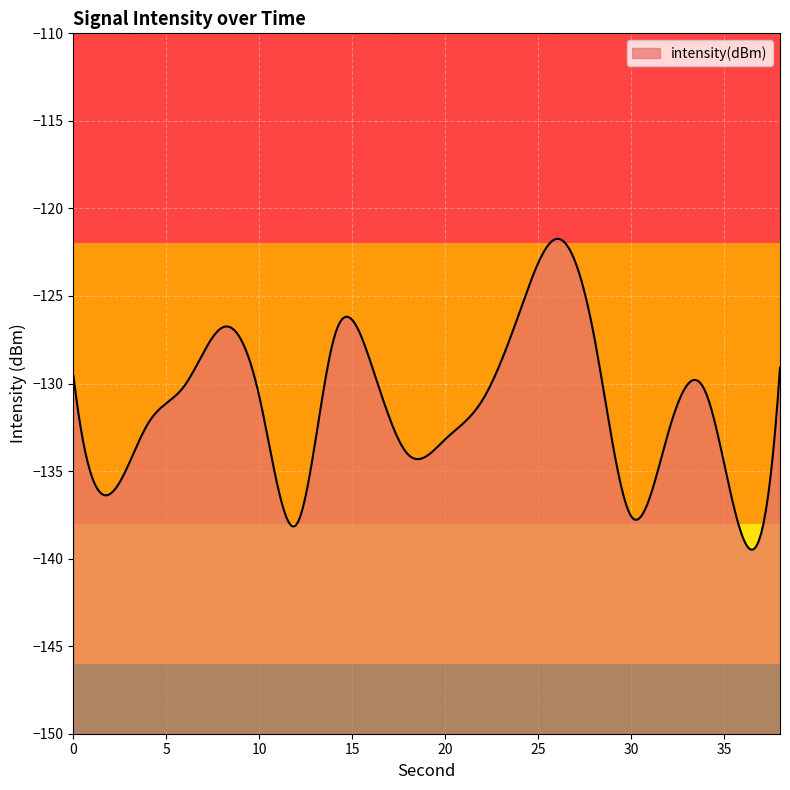

Which label corresponds to the largest value in the chart?

26